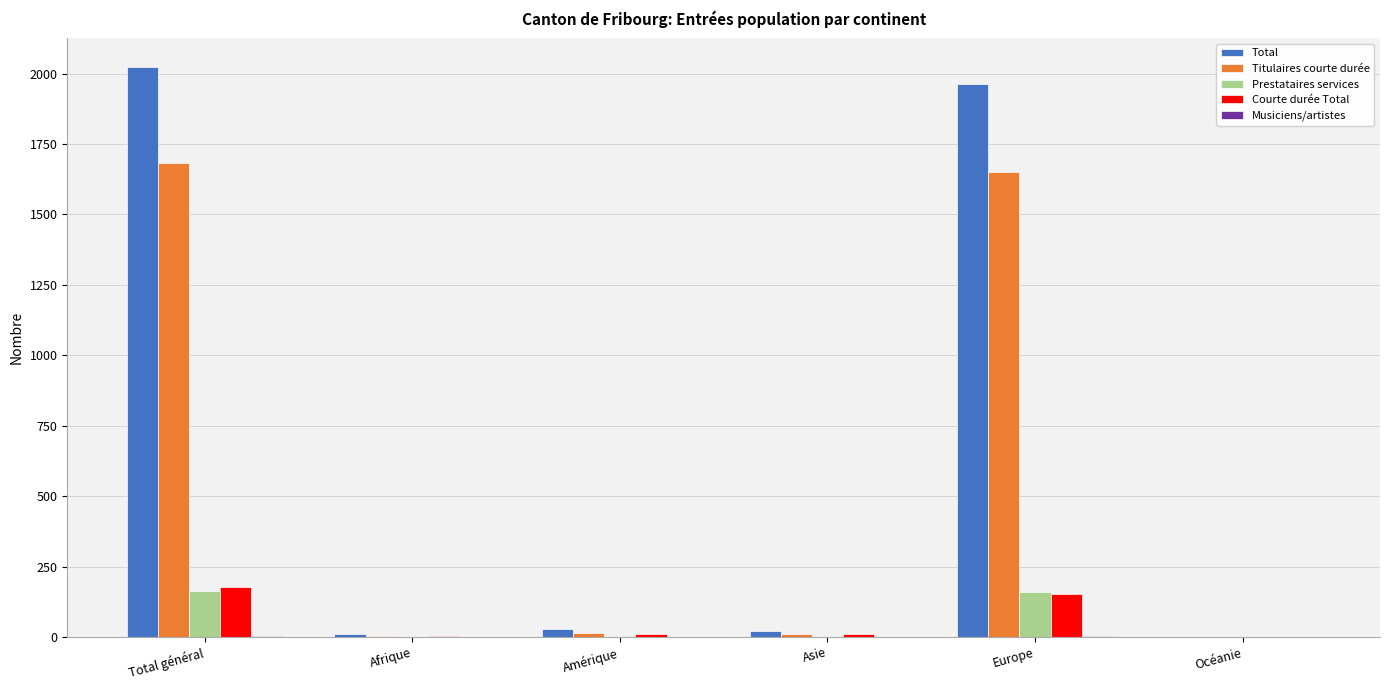

How many categories are shown in the chart?

6